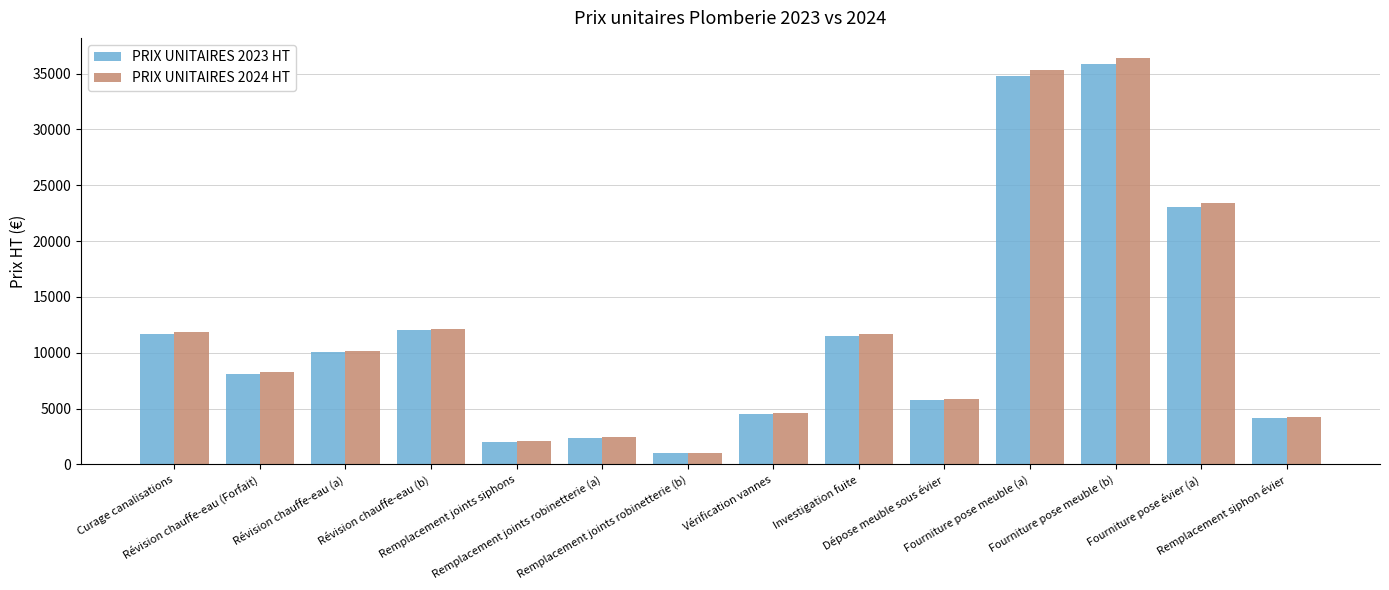

What is the sum of the PRIX UNITAIRES 2023 HT values at Remplacement joints siphons and Investigation fuite?

13580